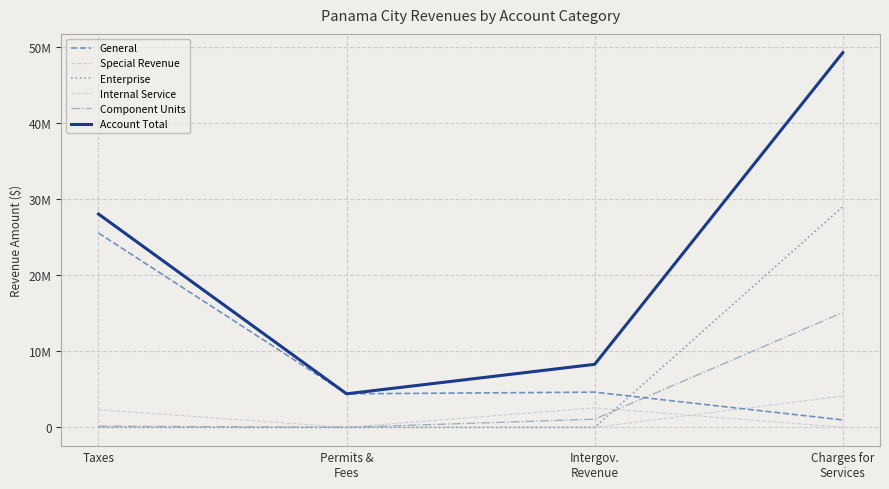

What is the label of the 3rd point from the left?

Intergov.
Revenue